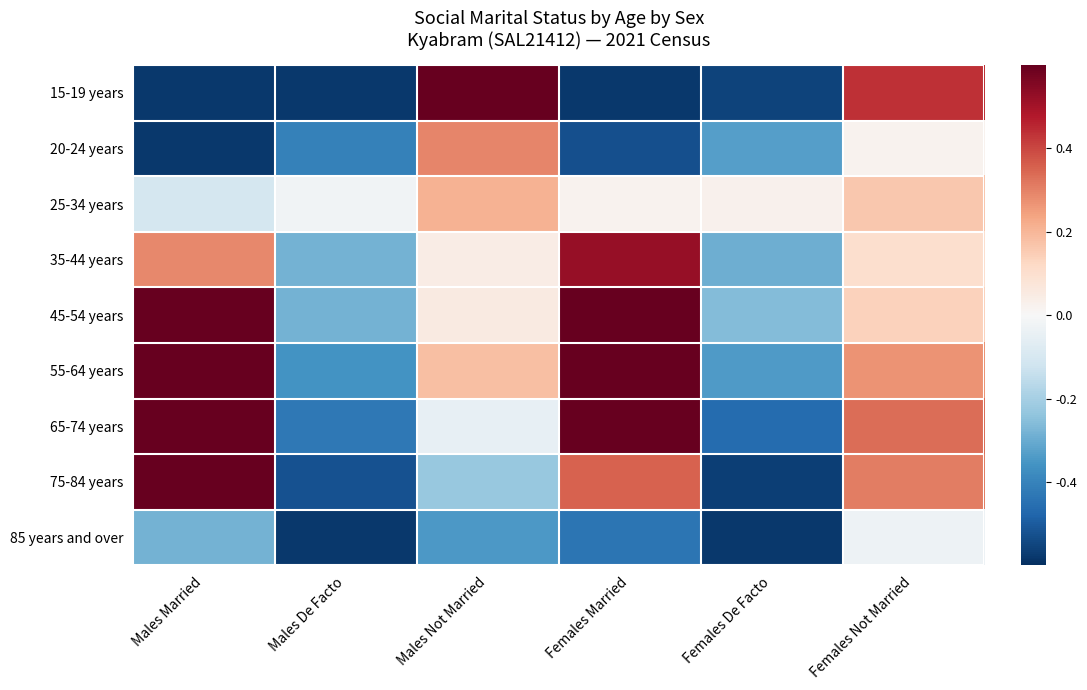

At how many categories does at least one series exceed 0?

5